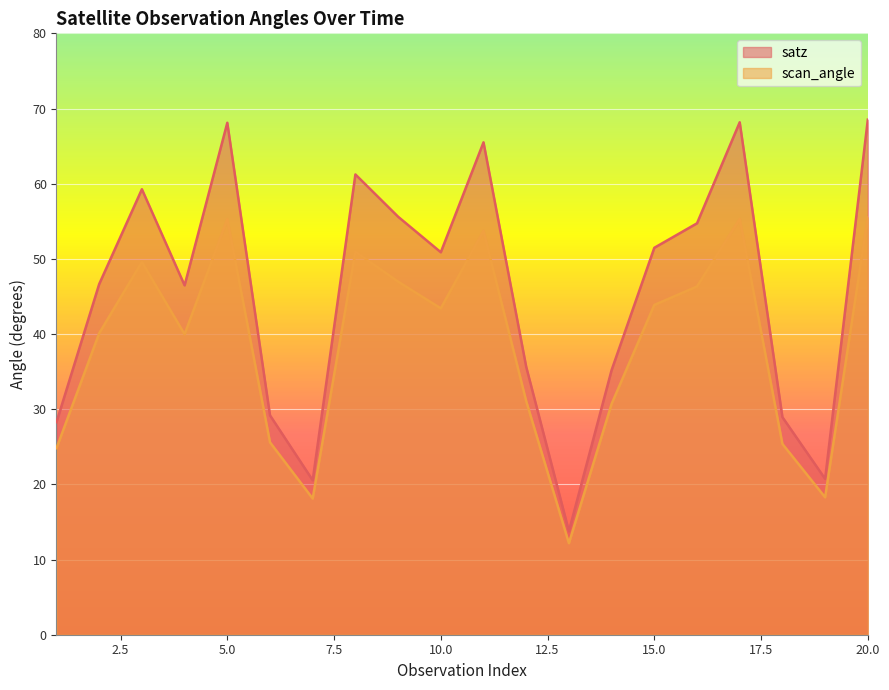

Where is the first local minimum for satz?

4